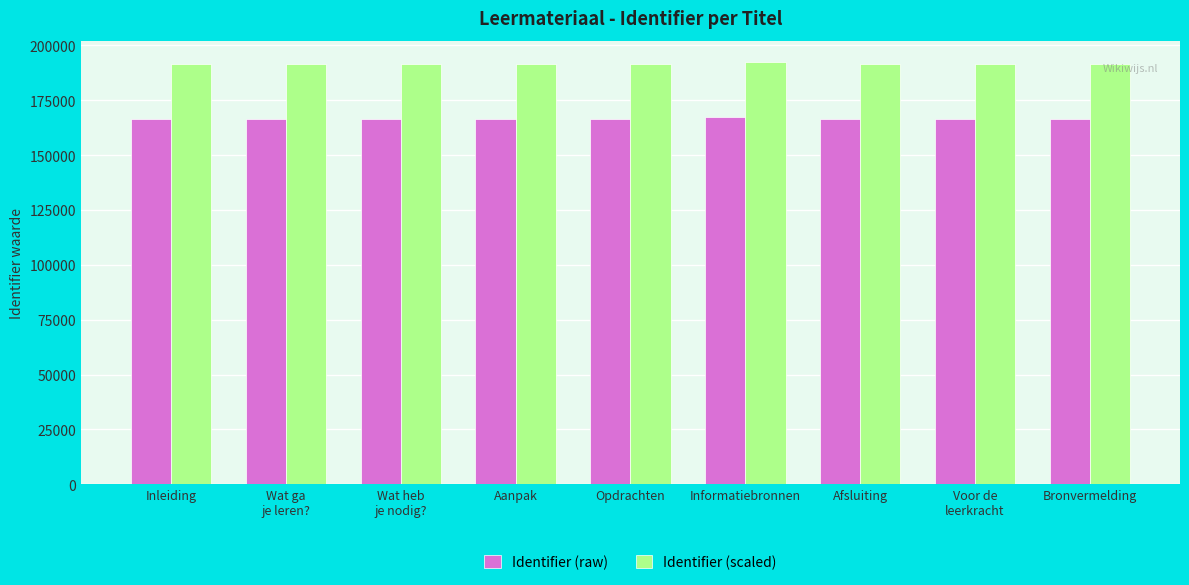

What position from the right is Afsluiting?

3